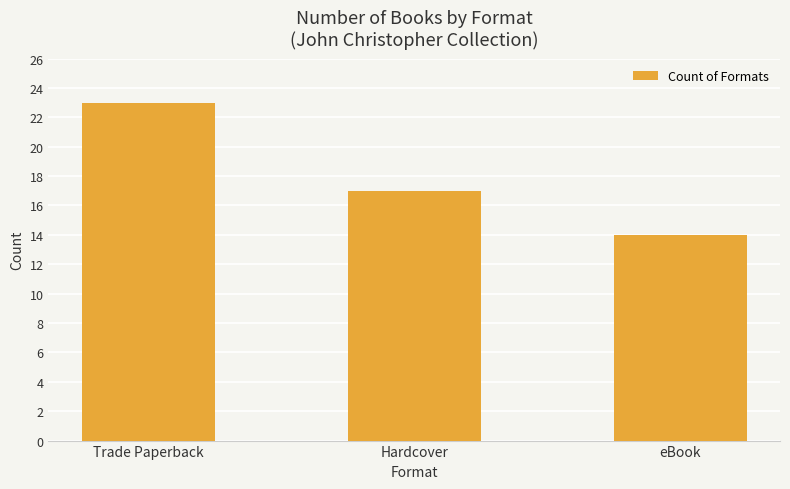

The value at Hardcover is 7. True or false?

False